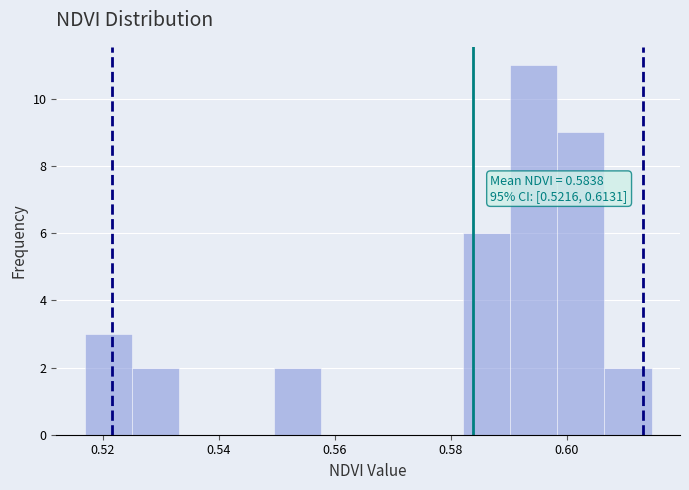

Which range on the x-axis has the tallest bar?

0.590 to 0.598